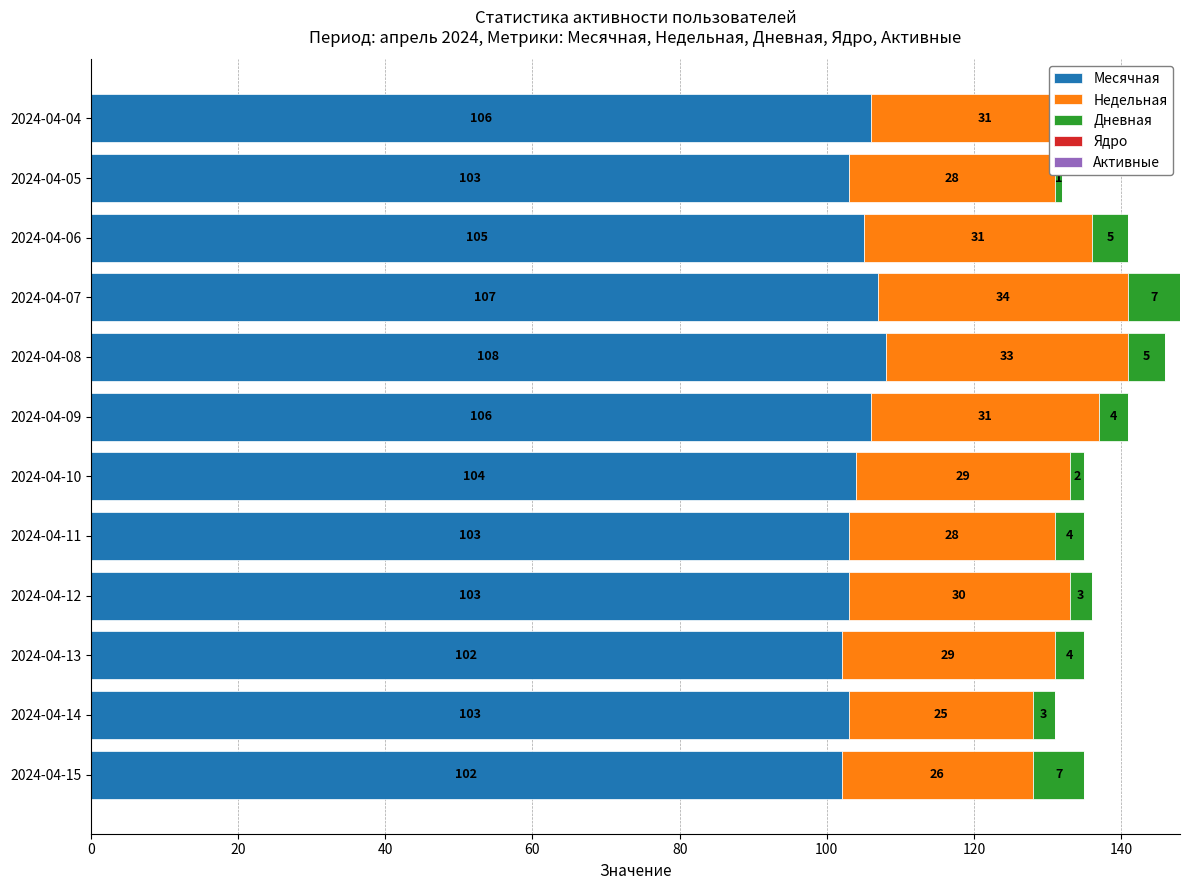

At which category is the sum across all series the highest?

2024-04-07